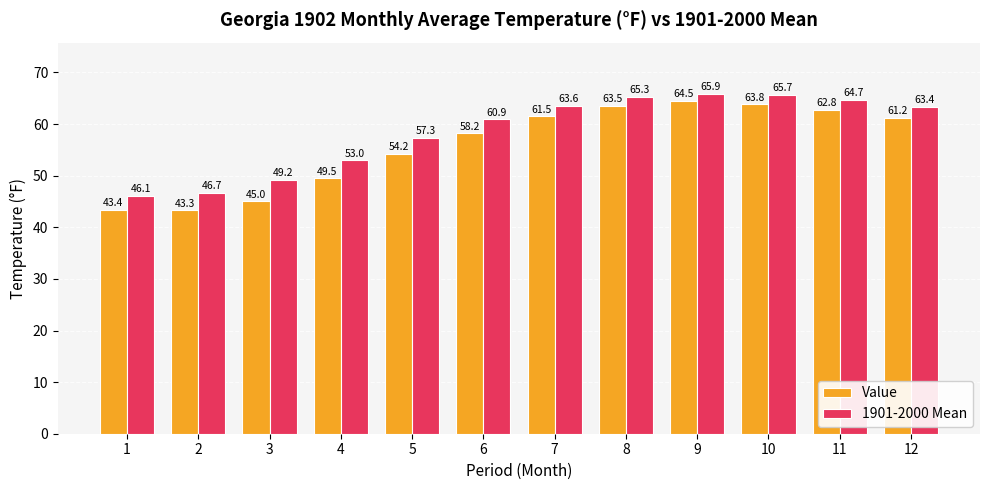

What is the sum of all Value values?

670.9